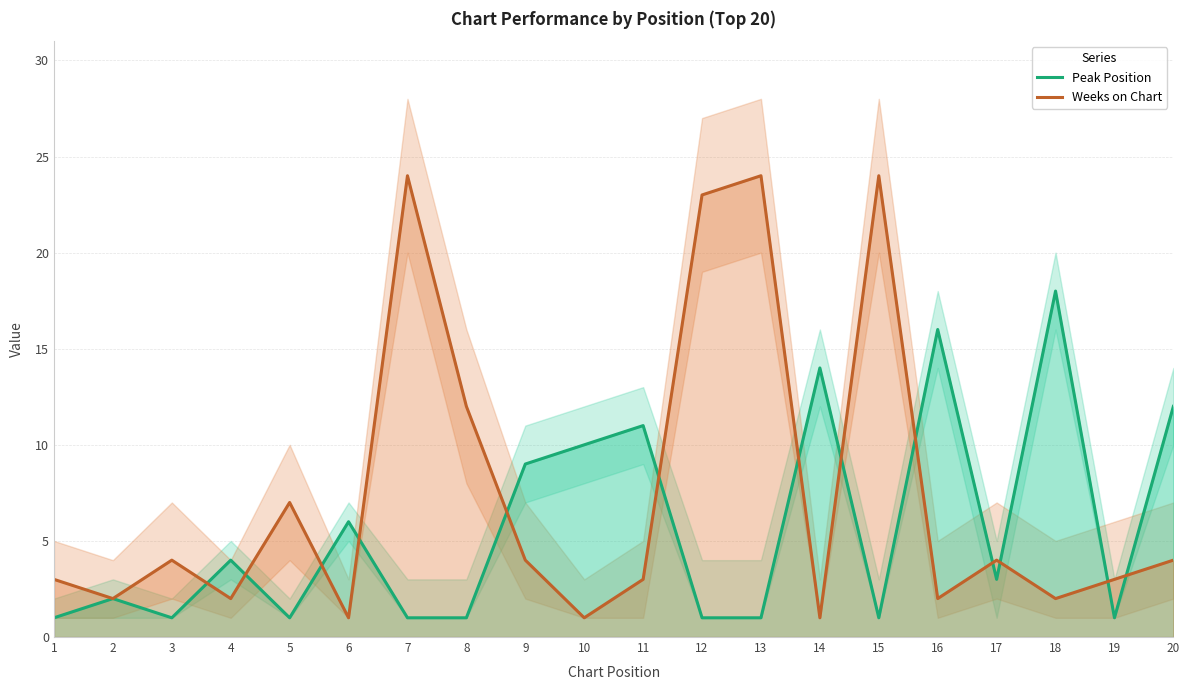

What value does the Weeks on Chart series have at 8, to the nearest 10?

10